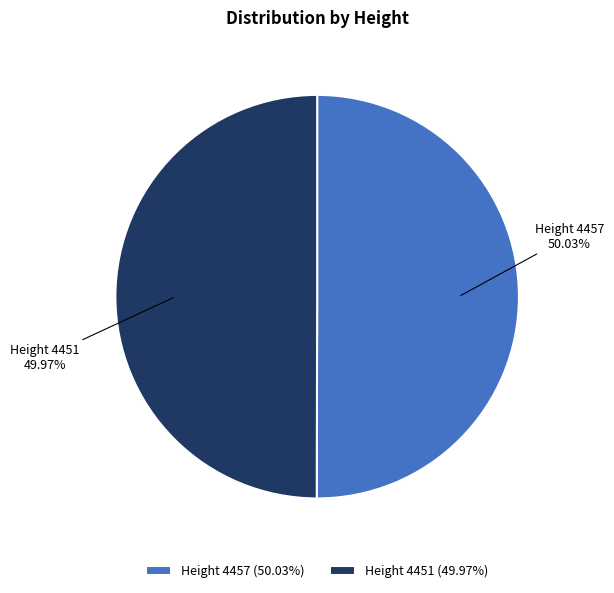

Is it true that Height 4457 is 50% of the pie?

True